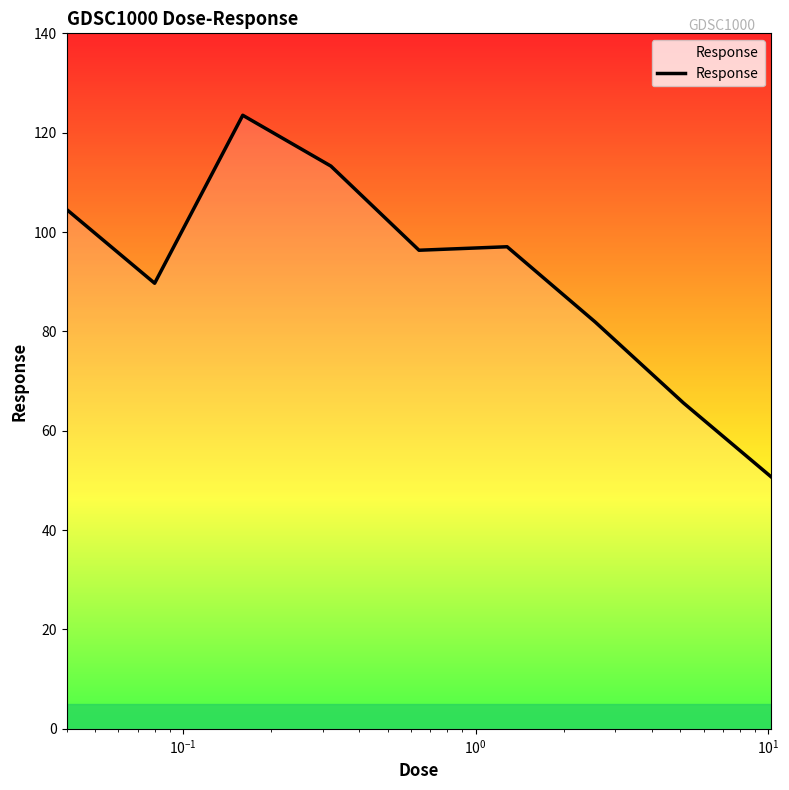

What is the minimum value shown in the chart?

50.7